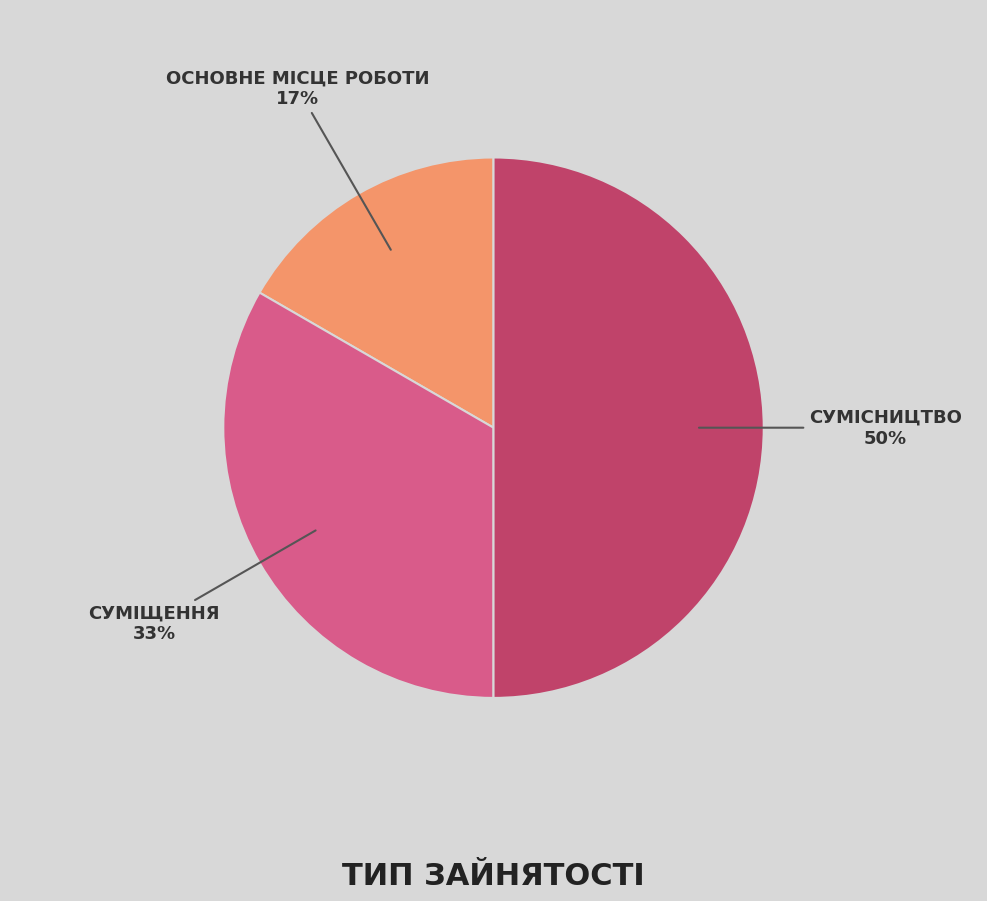

Count the number of slices in the pie.

3